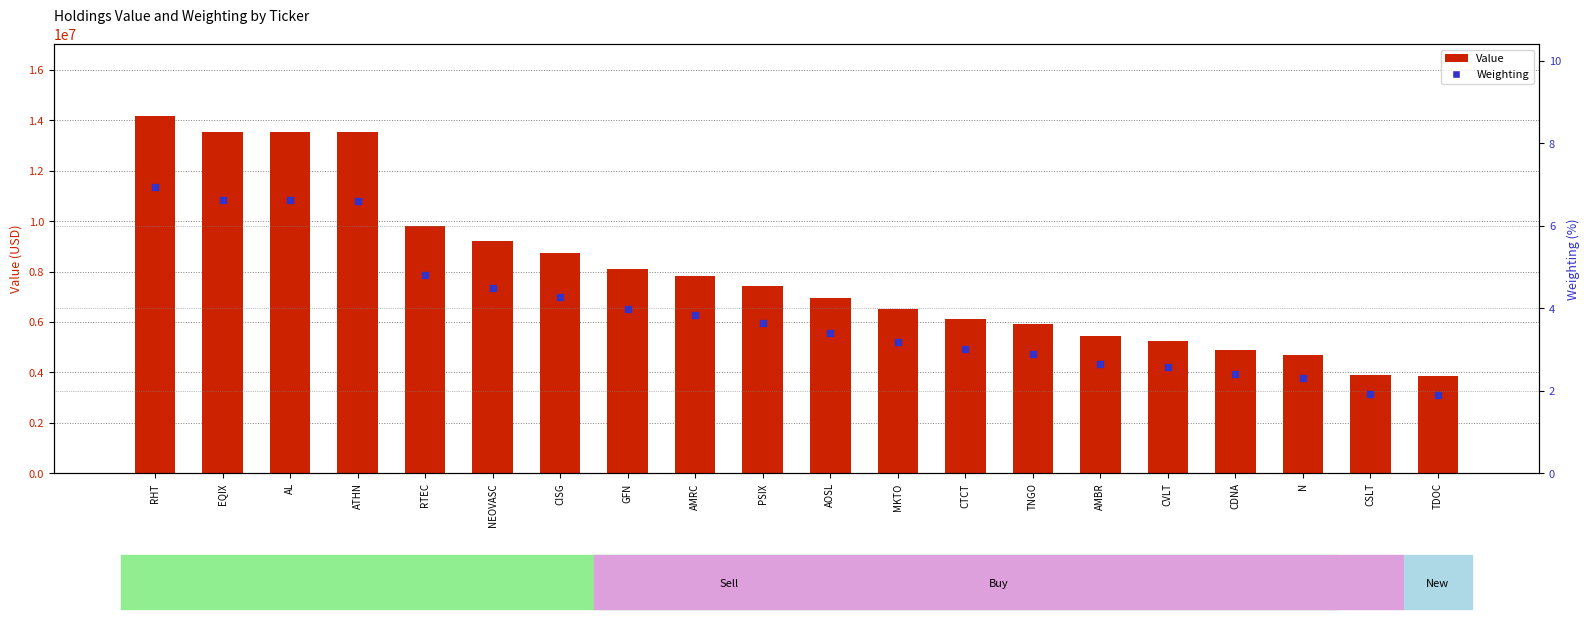

What are all the series names shown in the legend?

Value, Weighting